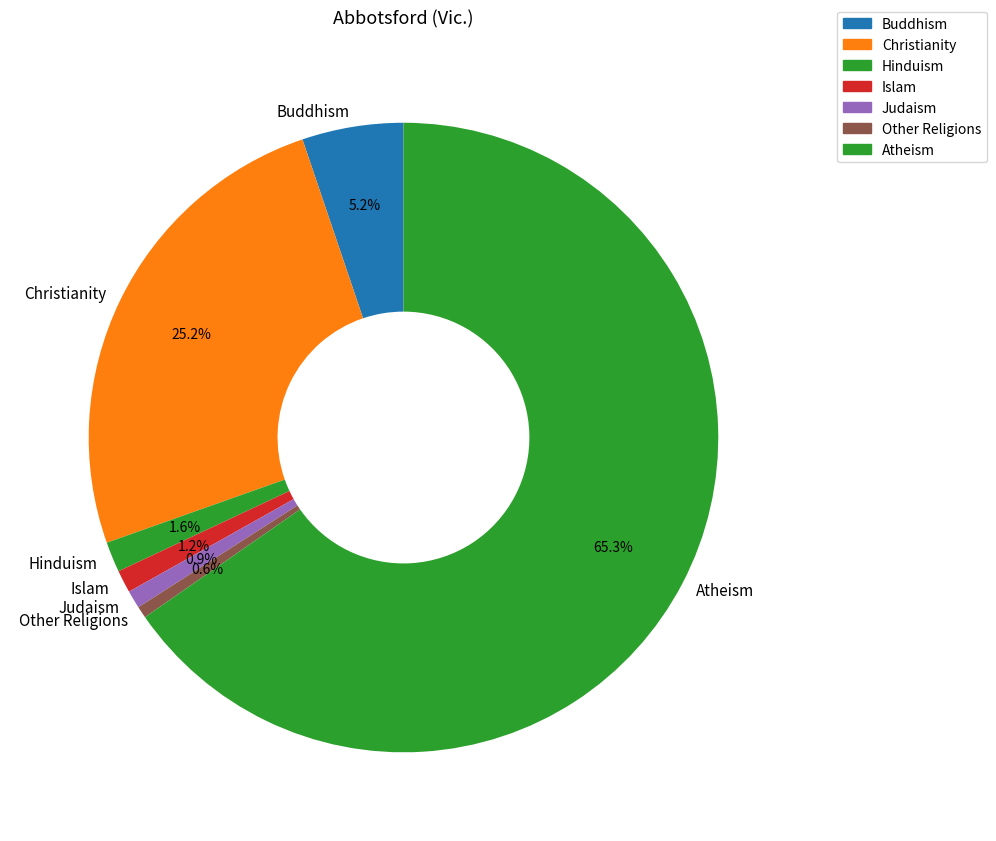

To the nearest percent, what percentage of the pie is Hinduism?

2%